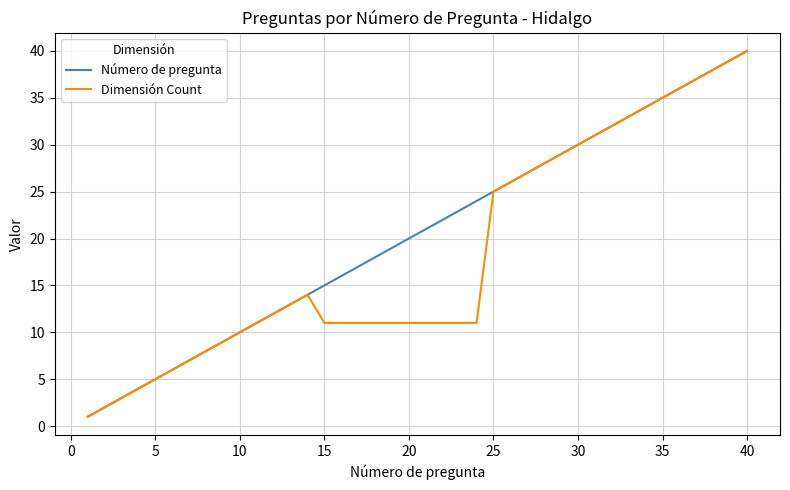

What is the maximum value for Dimensión Count?

40